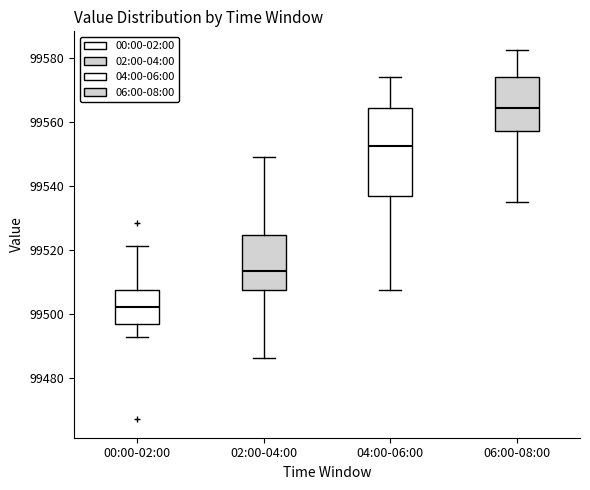

Which box has the highest median line?

06:00-08:00